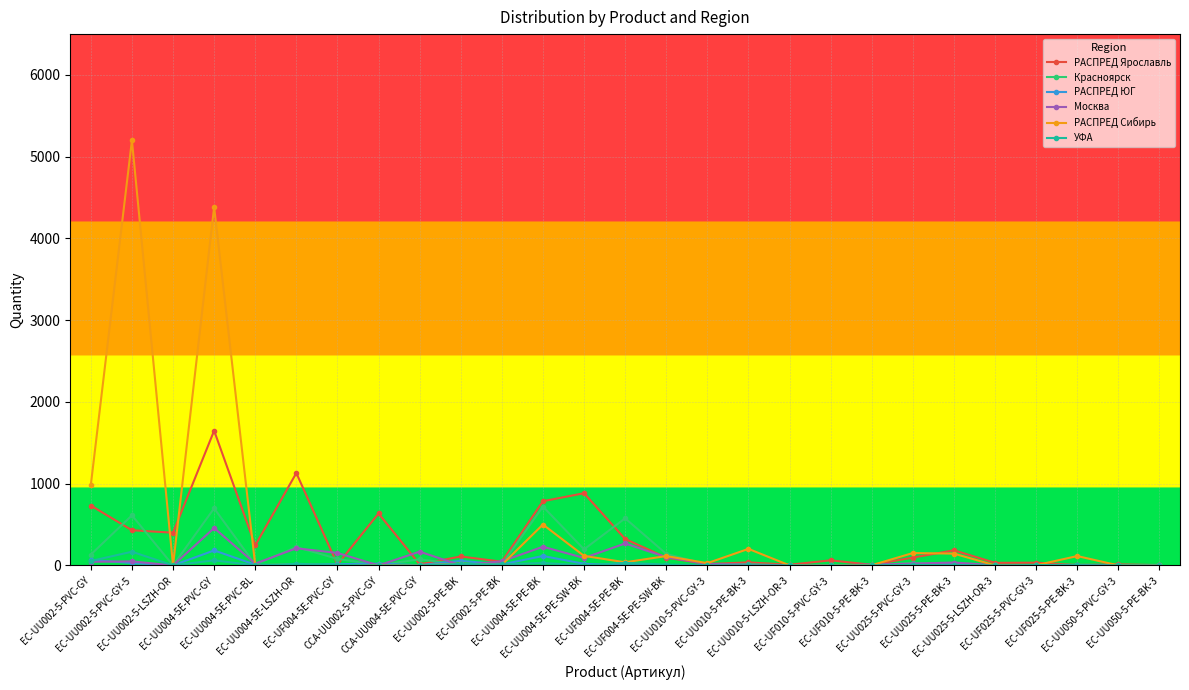

Which series has the largest range (max minus min)?

РАСПРЕД Сибирь